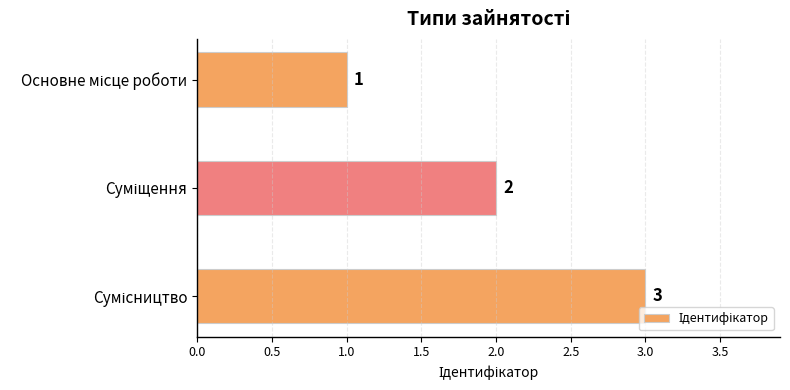

How many data points are less than 2?

1